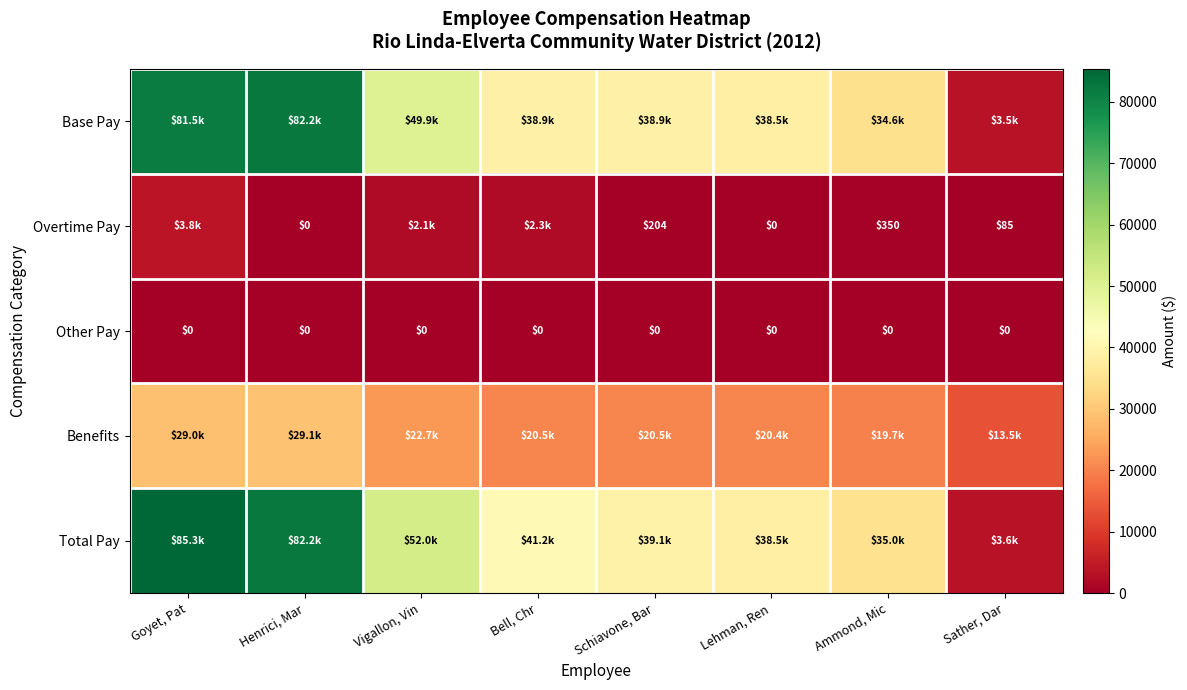

At which category does the chart reach its minimum across all series?

Henrici, Mar